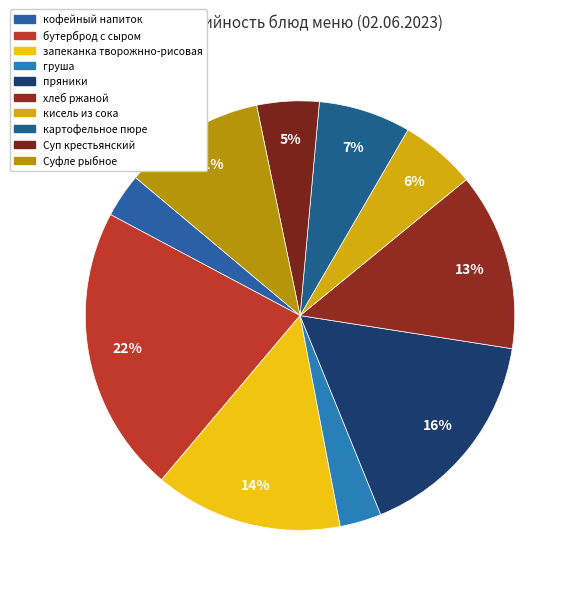

What is the largest slice in the pie chart?

бутерброд с сыром